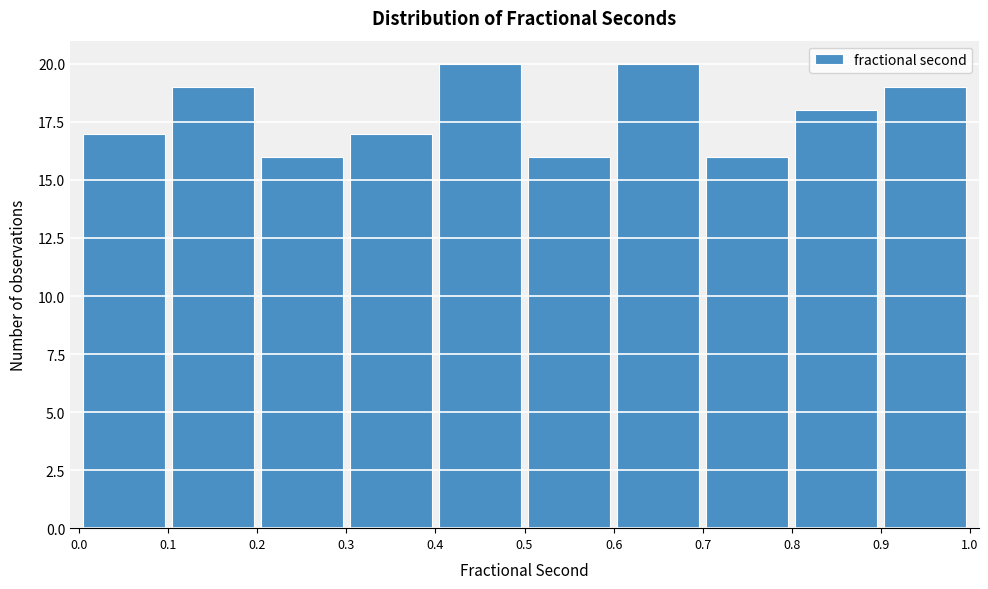

Reading left to right, transcribe this chart: for each bar, give the range it covers on the x-axis and its height. The values are not printed on the chart, so give them approximately, as read against the axis.

0.0 to 0.1: 17
0.1 to 0.2: 19
0.2 to 0.3: 16
0.3 to 0.4: 17
0.4 to 0.5: 20
0.5 to 0.6: 16
0.6 to 0.7: 20
0.7 to 0.8: 16
0.8 to 0.9: 18
0.9 to 1.0: 19